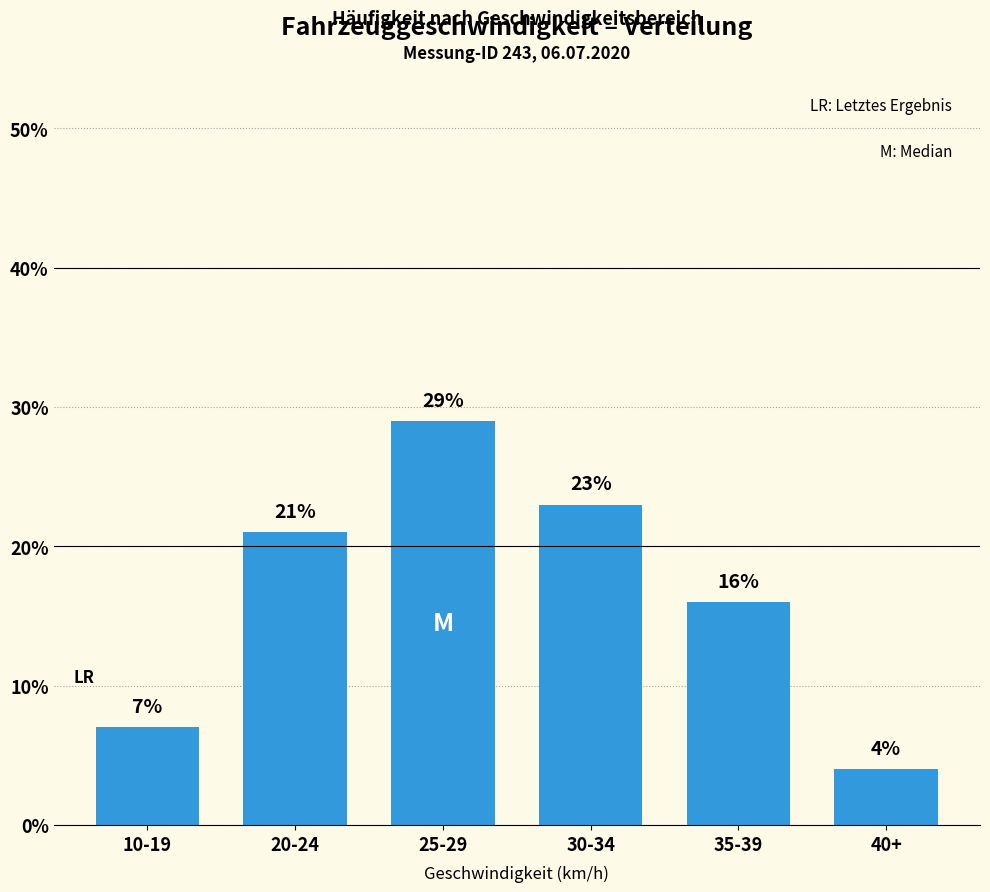

What is the change in value from 35-39 to 40+?

-12